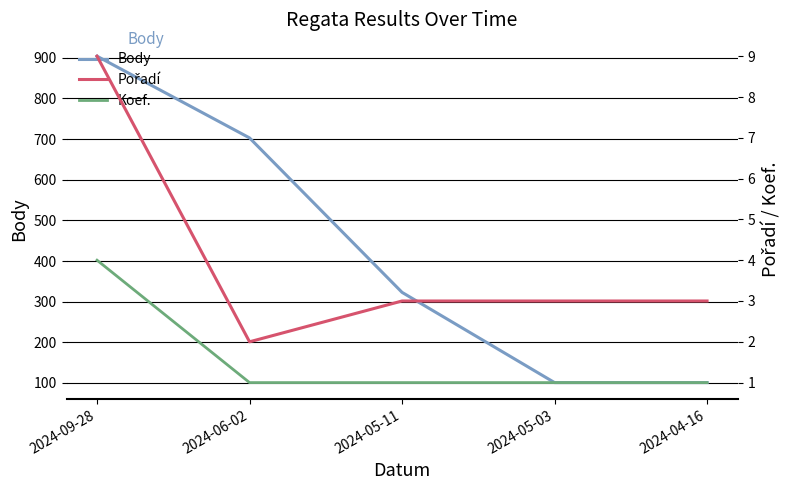

What is the value of the Pořadí point at the 4th from the left?

3